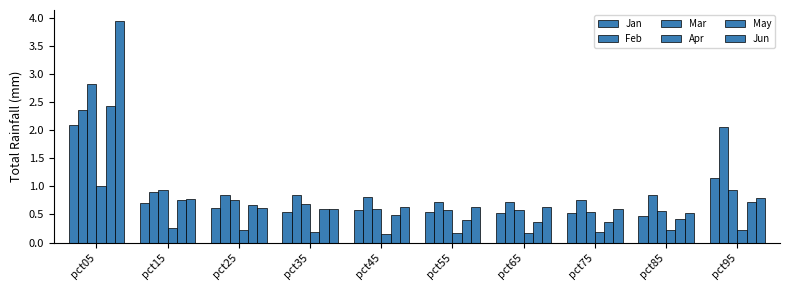

At which category is the sum across all series the highest?

pct05